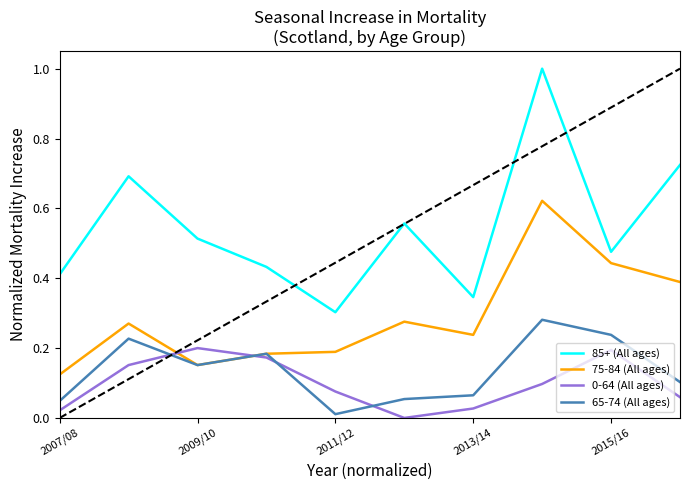

Which series has the largest range (max minus min)?

85+ (All ages)